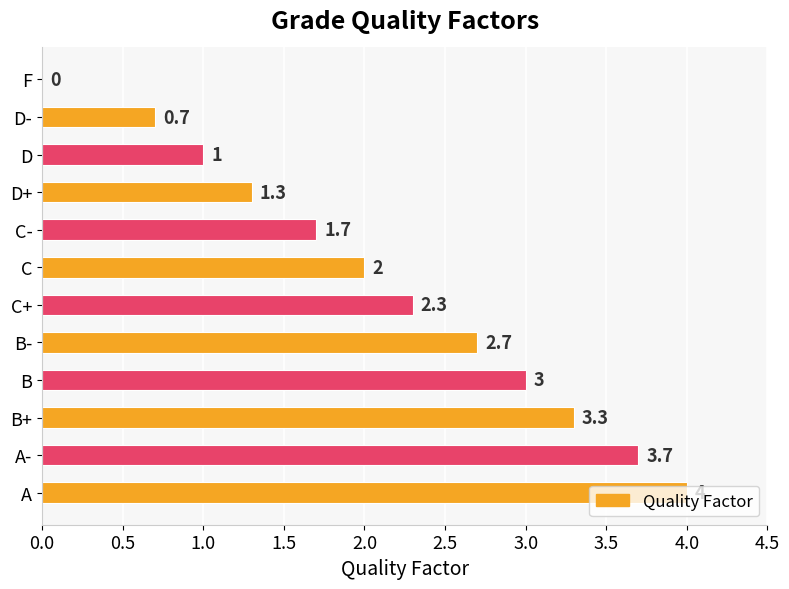

At which category does the chart reach its peak across all series?

A